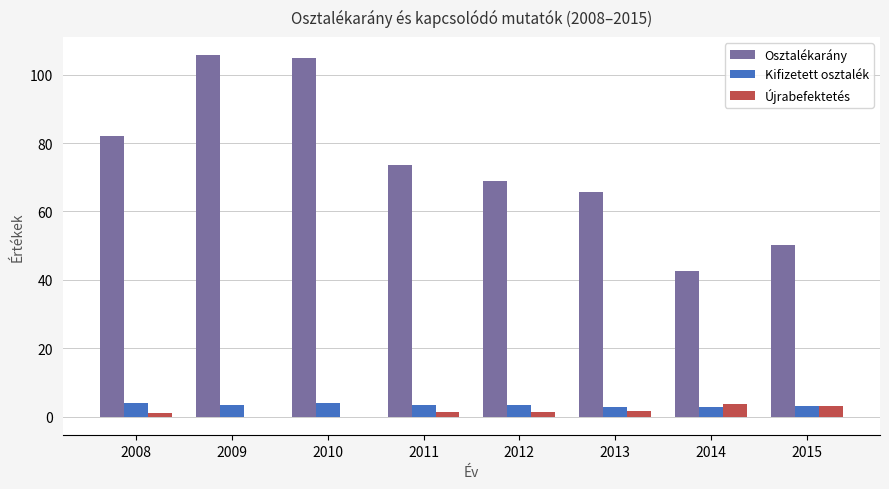

What are all the series names shown in the legend?

Osztalékarány, Kifizetett osztalék, Újrabefektetés